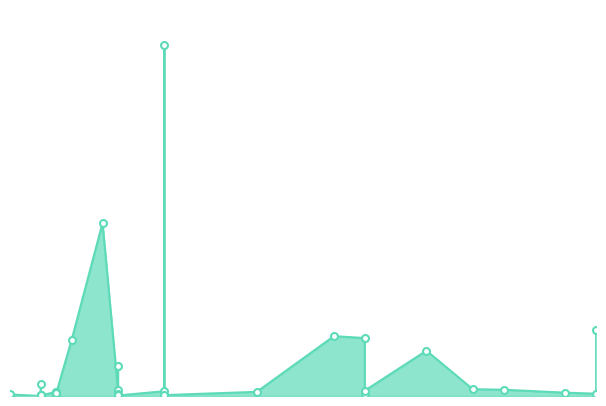

Which has a higher value, 2021-11-03 or 2021-12-09?

2021-12-09